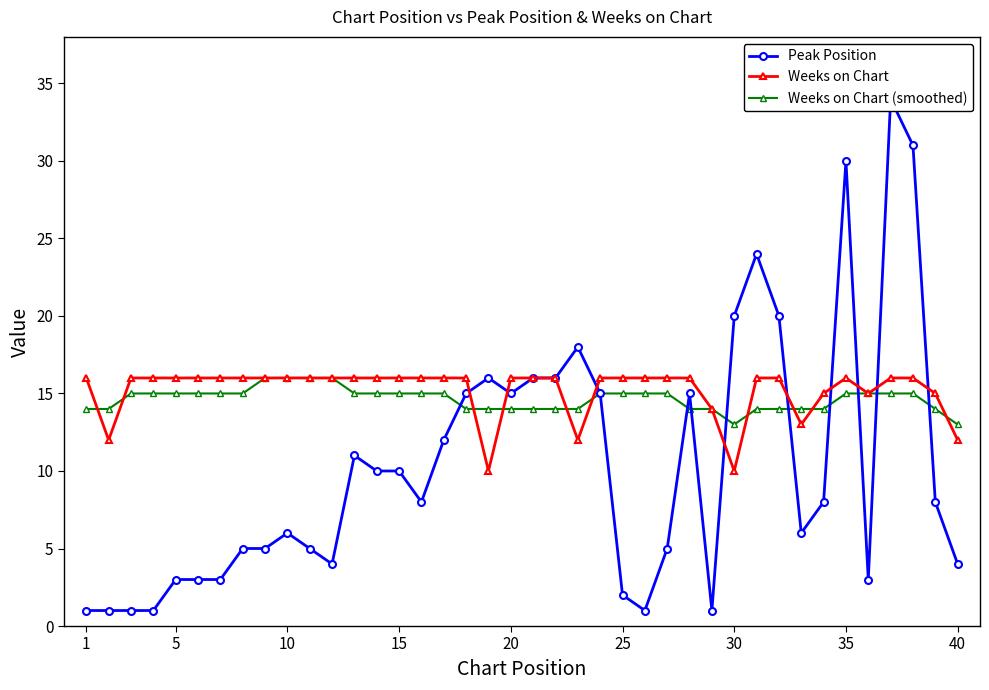

What is the highest value of the Weeks on Chart series?

16